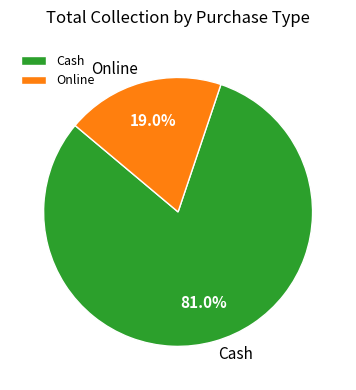

Is Cash the majority of the pie?

Yes